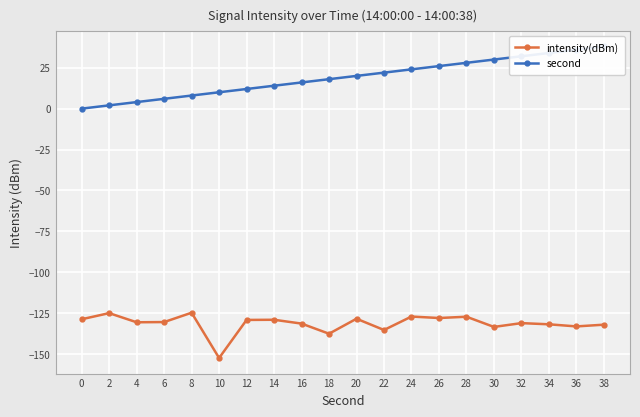

At which label does intensity(dBm) reach its minimum?

10